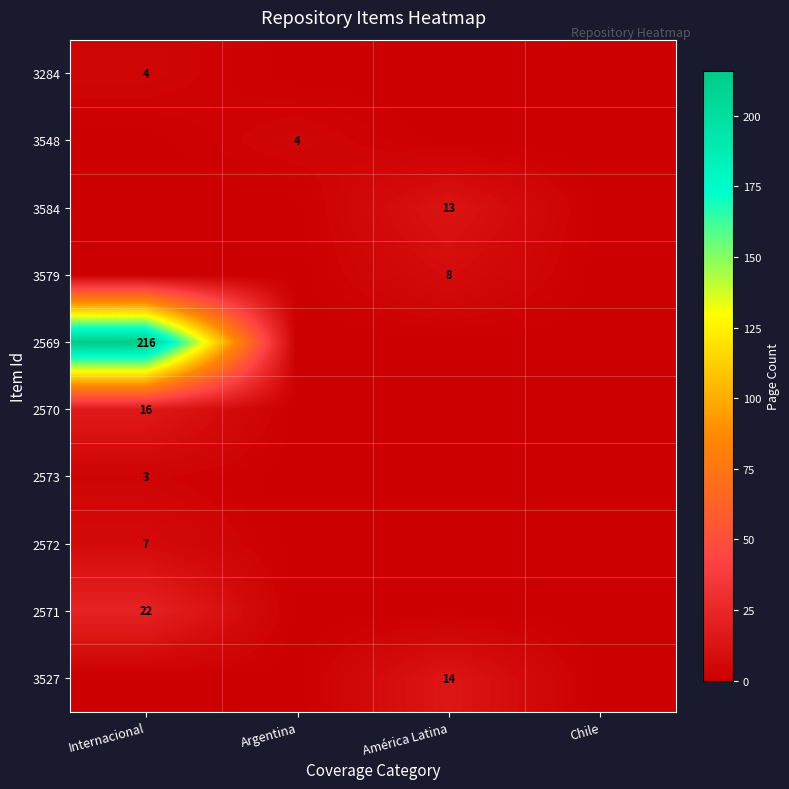

The value of 3284 at Internacional is 4. True or false?

True